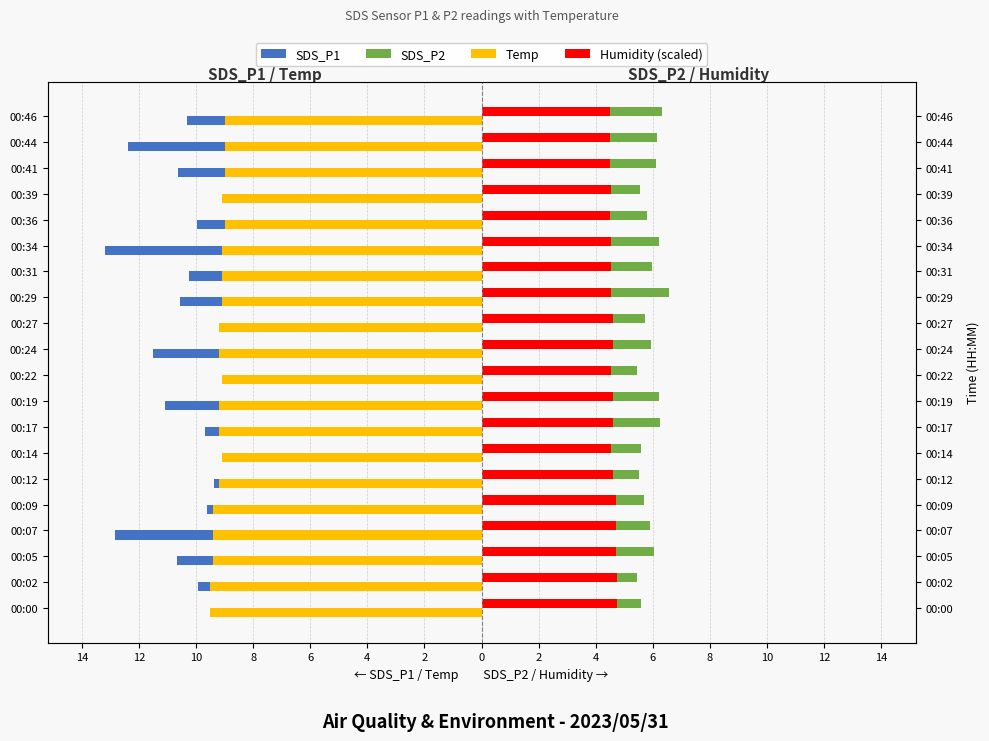

What is the value of the Humidity (scaled) bar at the 4th from the left?

4.7